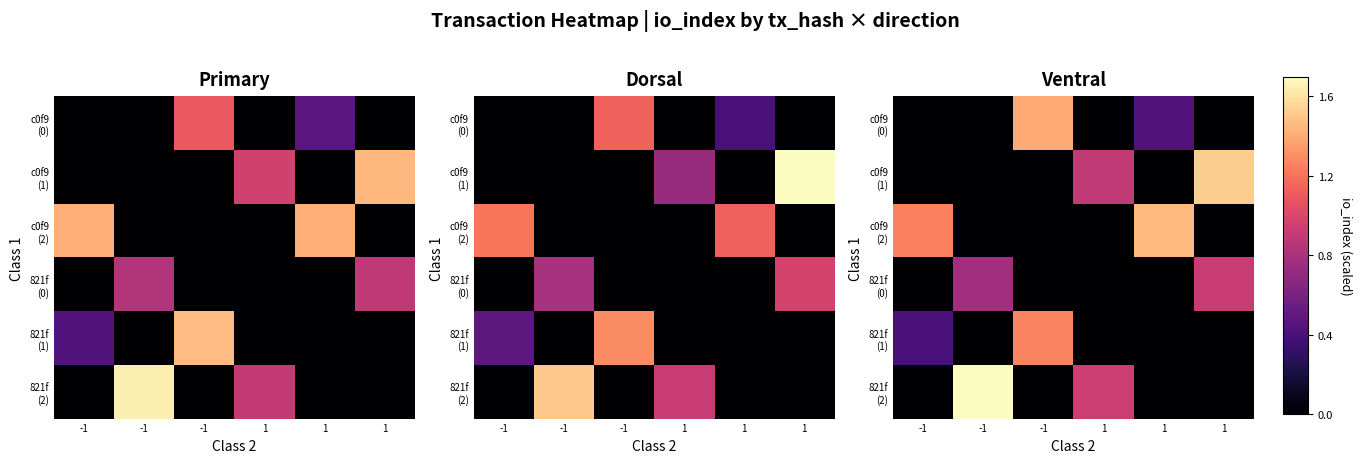

What is the total value across all series at 1?

1.8